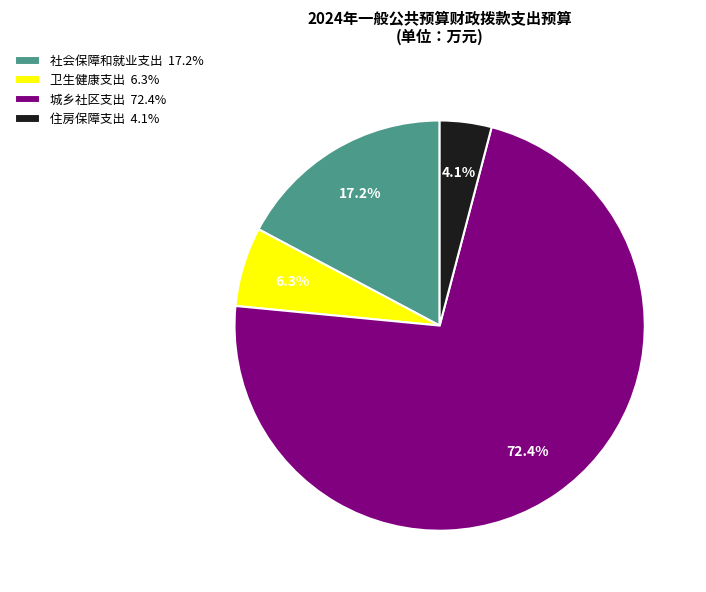

Is the sum of 社会保障和就业支出 and 住房保障支出 greater than half?

No